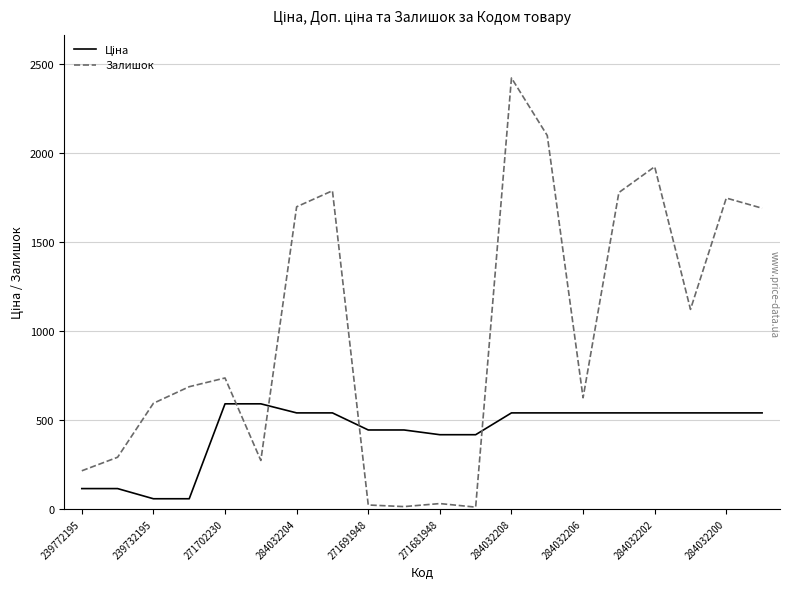

Which series has the largest range (max minus min)?

Залишок